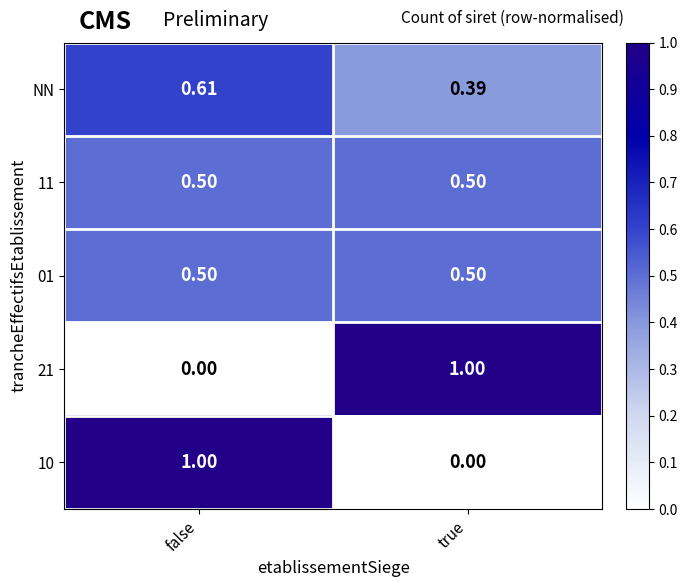

At which category is the sum across all series the highest?

false